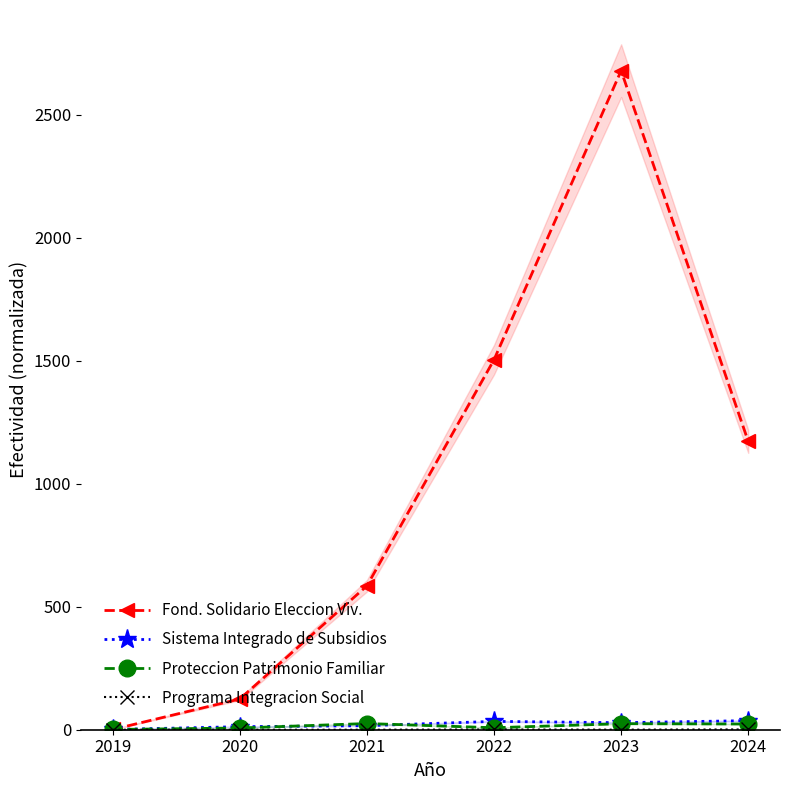

Reading left to right, what are all the values shown in this chart?

Fond. Solidario Eleccion Viv.: 1.0	125.0	585.0	1504.0	2679.0	1172.0
Sistema Integrado de Subsidios: 1.0	12.4	16.4	33.9	28.5	36.9
Proteccion Patrimonio Familiar: 1.0	7.0	25.2	8.1	24.6	23.2
Programa Integracion Social: 0.0	0.0	0.0	1.0	0.3	1.2